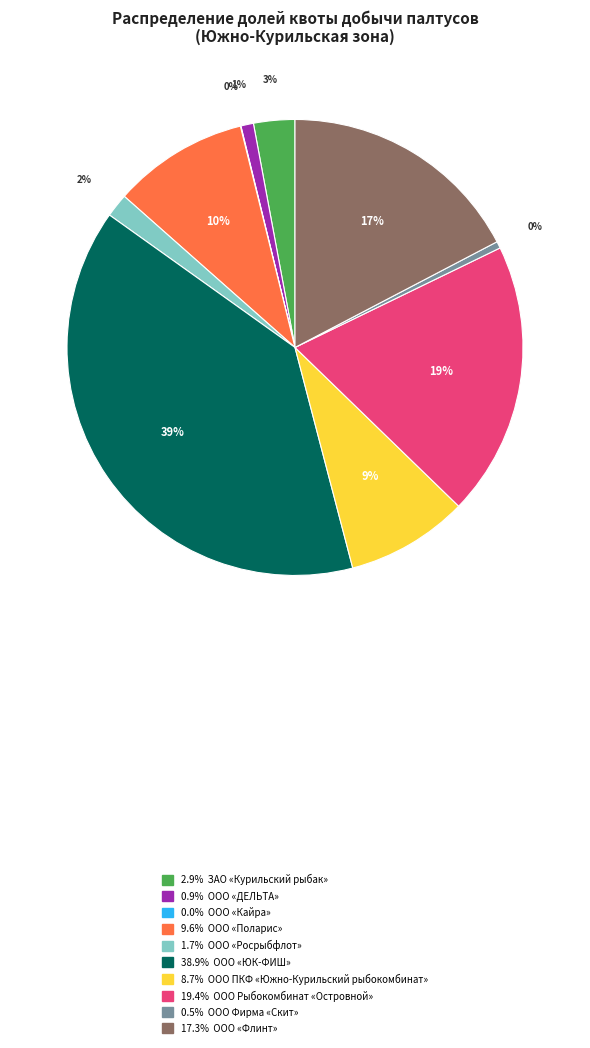

To the nearest percent, what is the average slice percentage?

10%